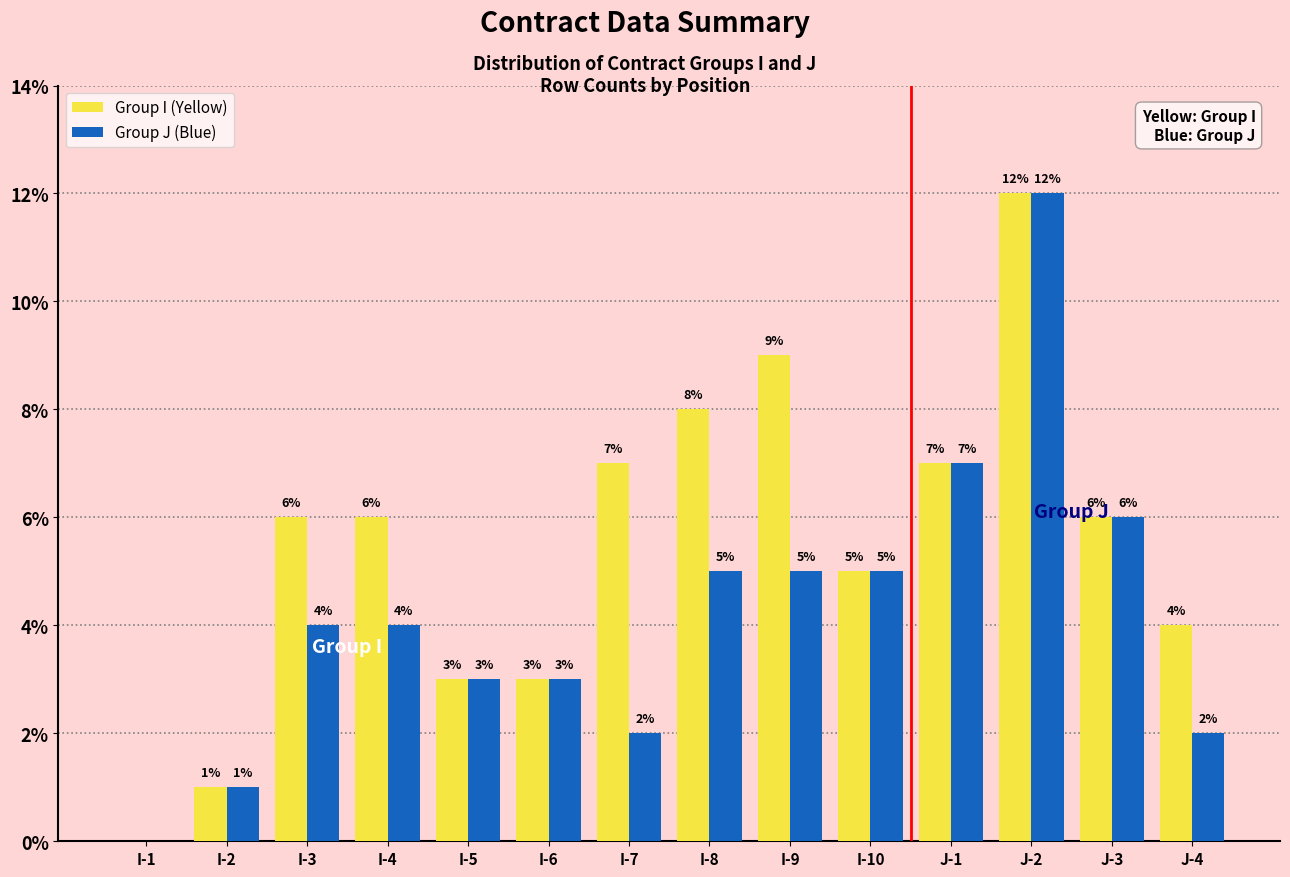

How many values in Group I (Yellow) are above zero?

13